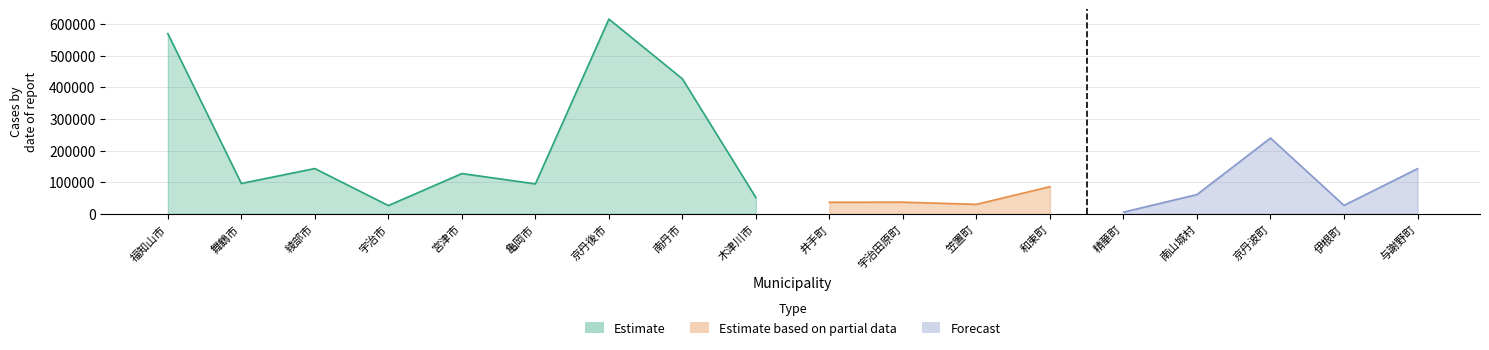

What is the minimum value shown in the chart?

3137